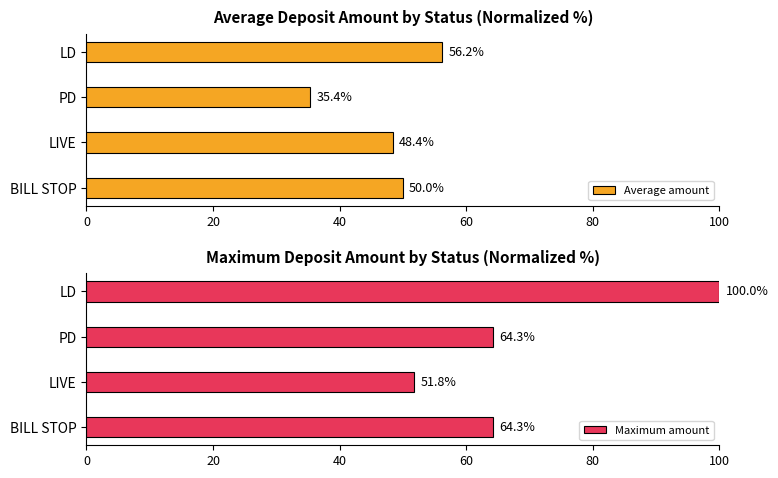

What is the average value of the Average amount series?

47.5